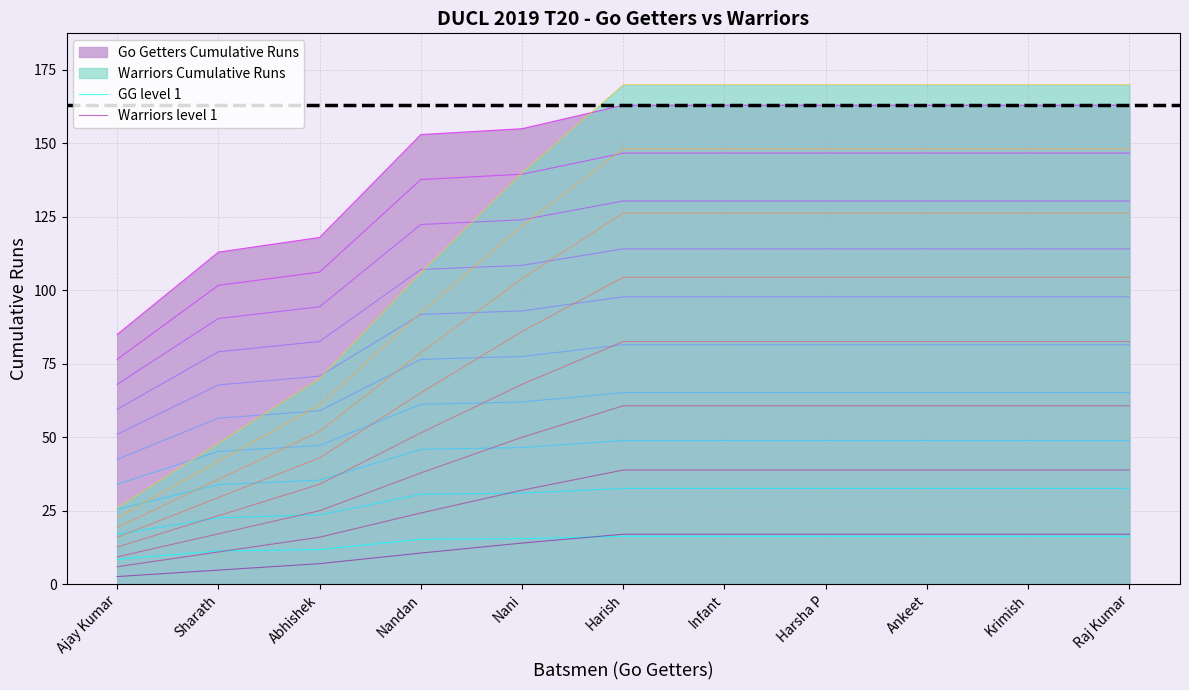

What is the lowest value of the GG level 1 series?

8.5